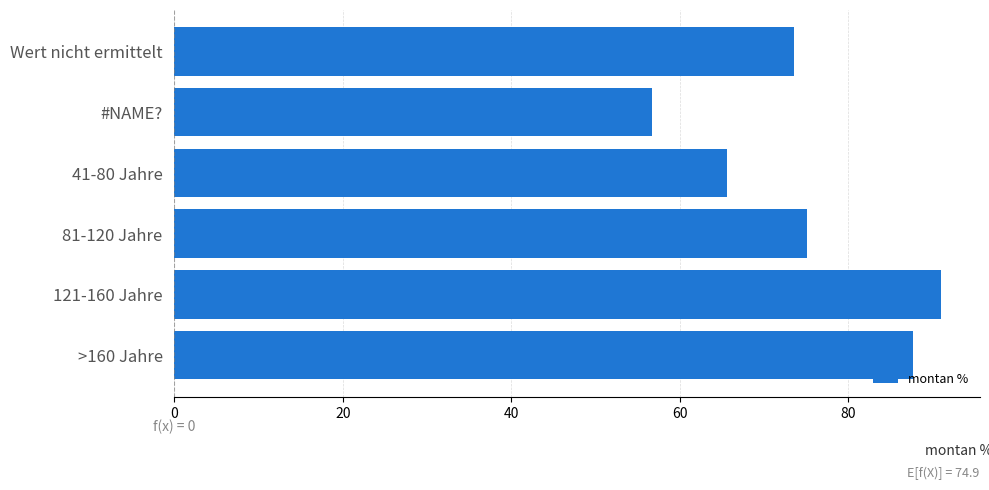

What is the value of the 4th bar from the top?

75.1